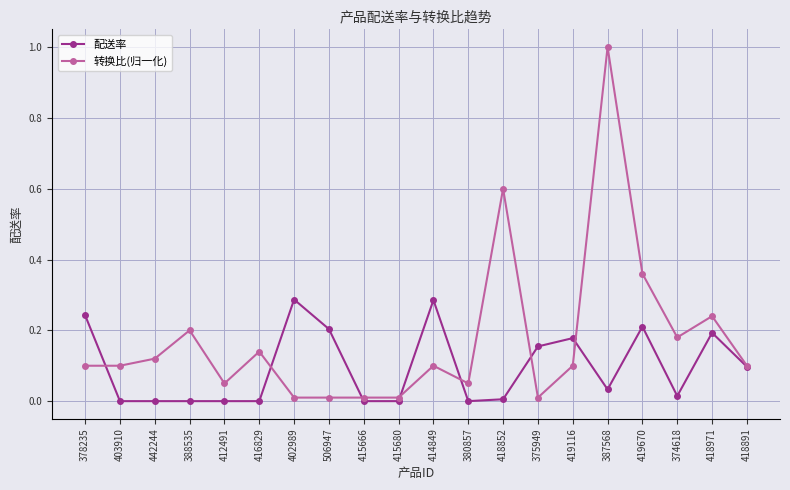

At which label does 转换比(归一化) reach its peak?

387568